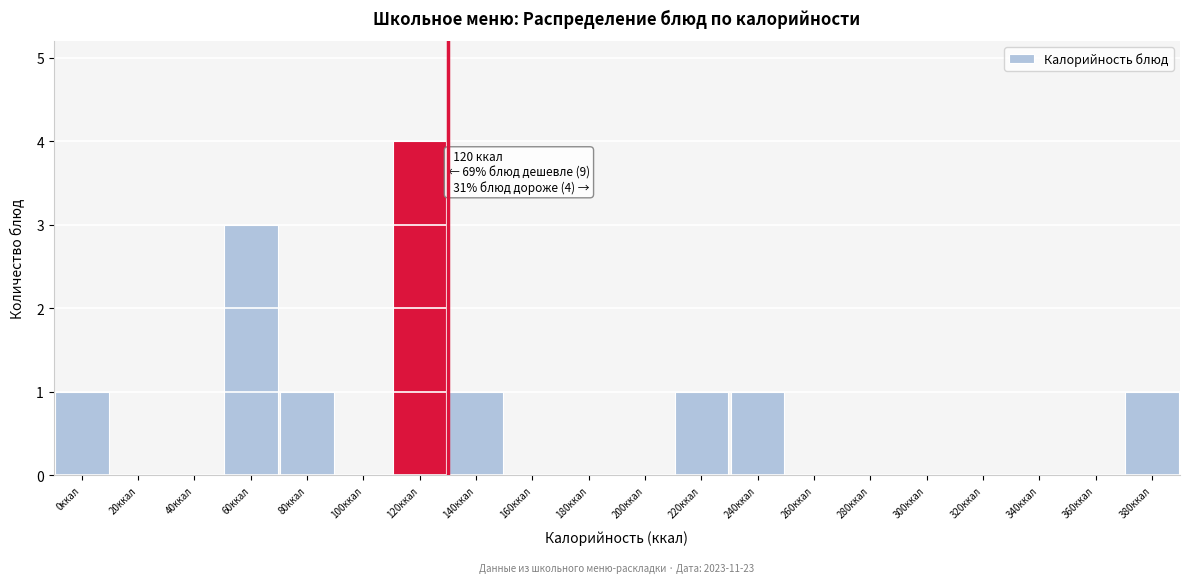

Reading left to right, extract all data points from this chart.

0ккал=1	20ккал=0	40ккал=0	60ккал=3	80ккал=1	100ккал=0	120ккал=4	140ккал=1	160ккал=0	180ккал=0	200ккал=0	220ккал=1	240ккал=1	260ккал=0	280ккал=0	300ккал=0	320ккал=0	340ккал=0	360ккал=0	380ккал=1